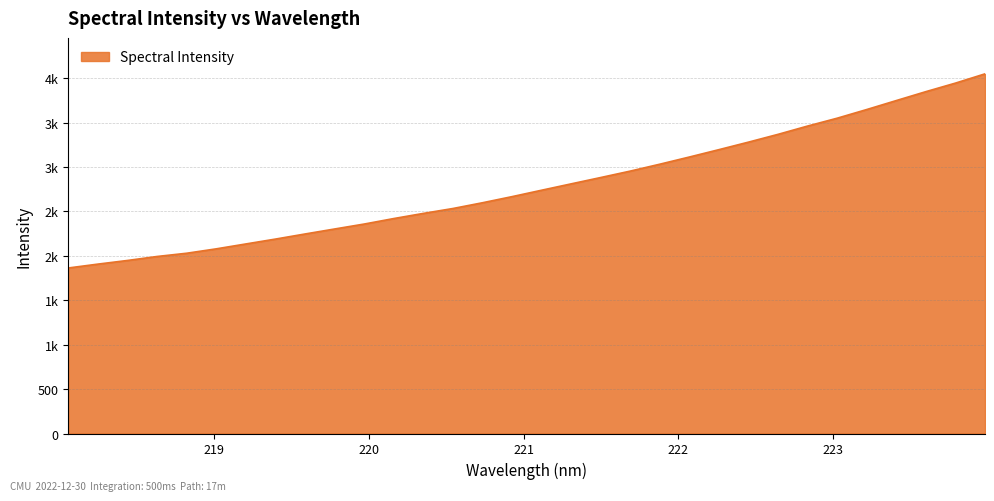

List the labels in order of value, smallest first.

218.0596, 218.2508, 218.442, 218.6332, 218.8244, 219.0156, 219.2067, 219.3979, 219.589, 219.7801, 219.9712, 220.1623, 220.3533, 220.5444, 220.7354, 220.9264, 221.1174, 221.3083, 221.4993, 221.6902, 221.8812, 222.0721, 222.263, 222.4538, 222.6447, 222.8355, 223.0264, 223.2172, 223.408, 223.5987, 223.7895, 223.9802